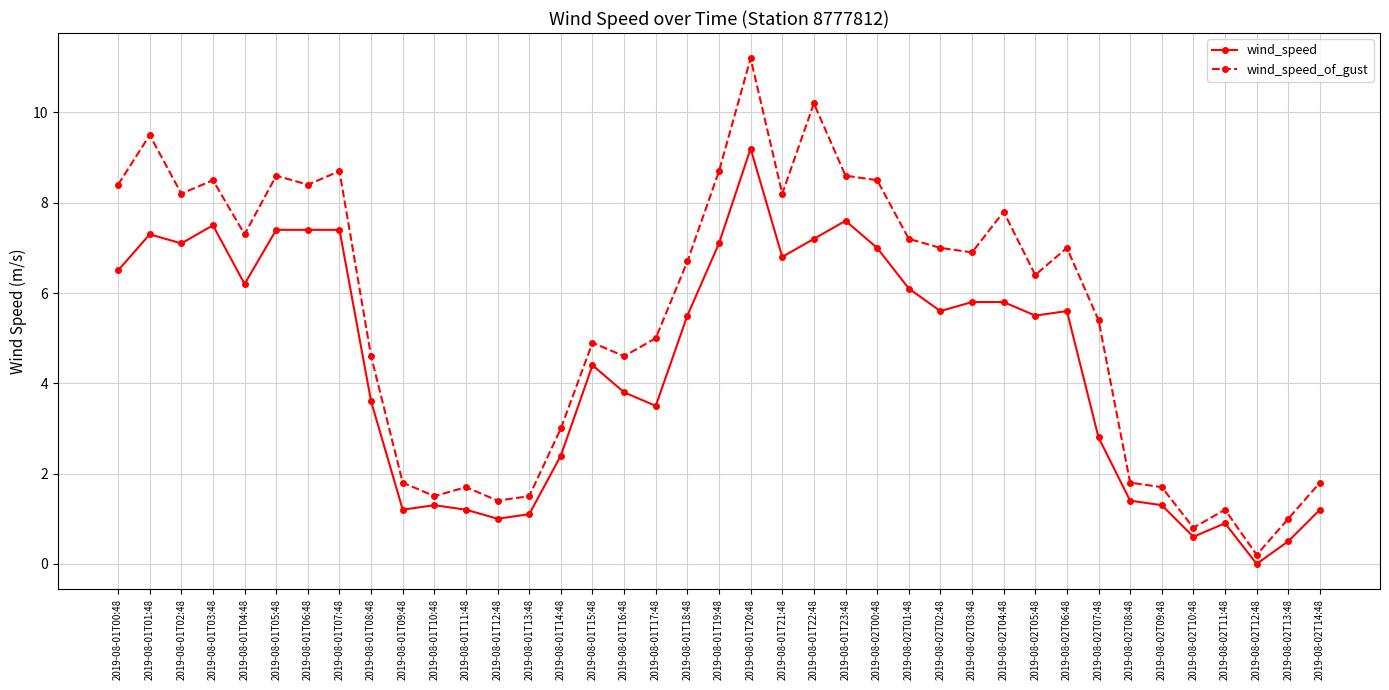

At which label does wind_speed_of_gust reach its minimum?

2019-08-02T12:48